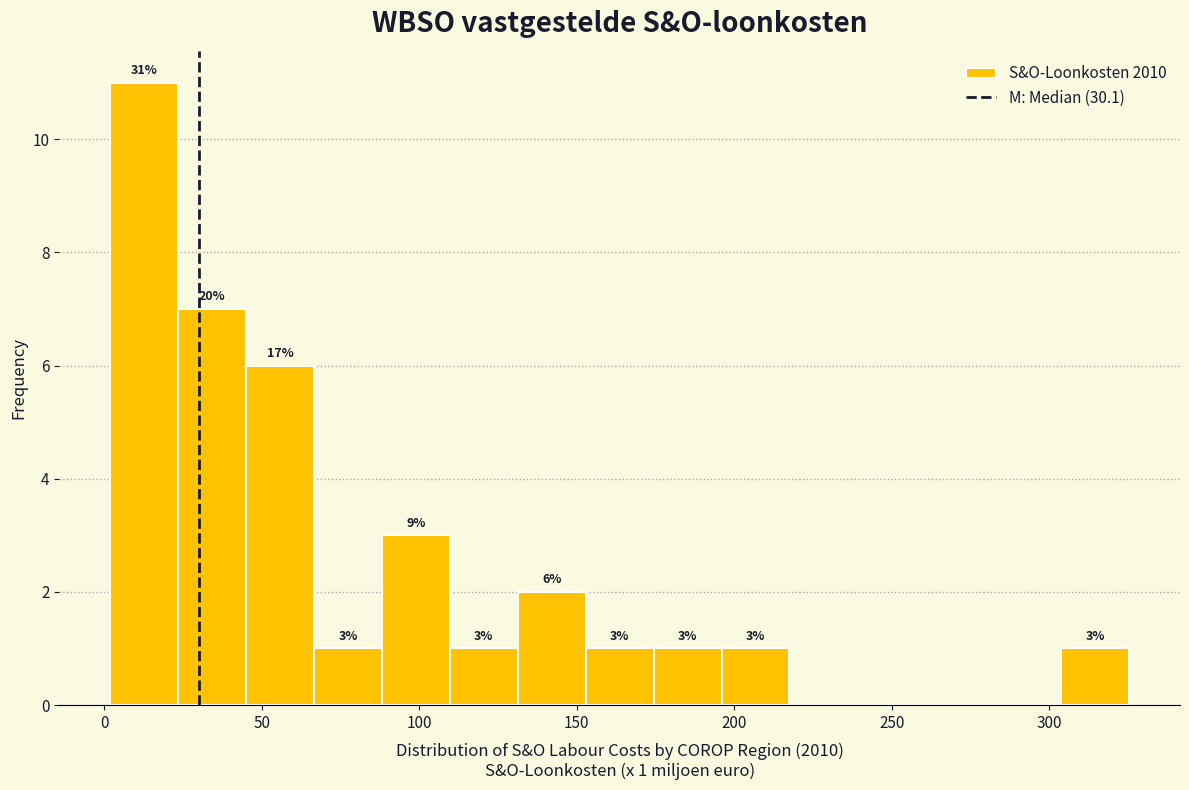

Which range on the x-axis has the tallest bar?

0 to 25